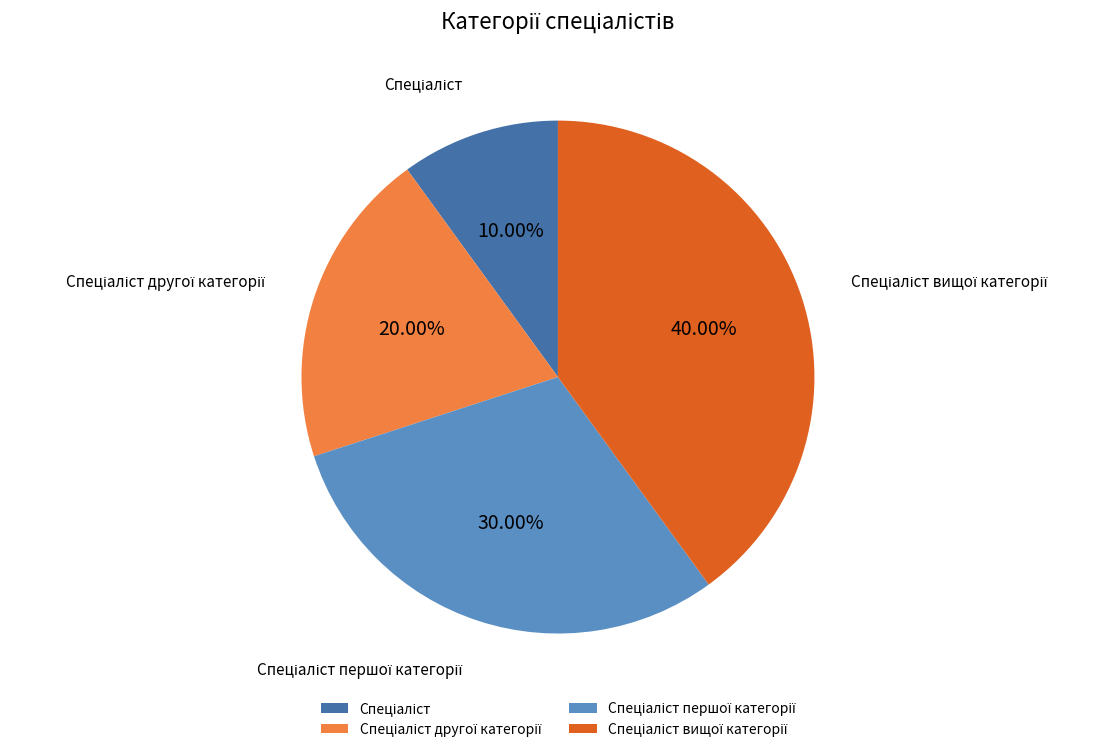

How many segments does this pie chart have?

4